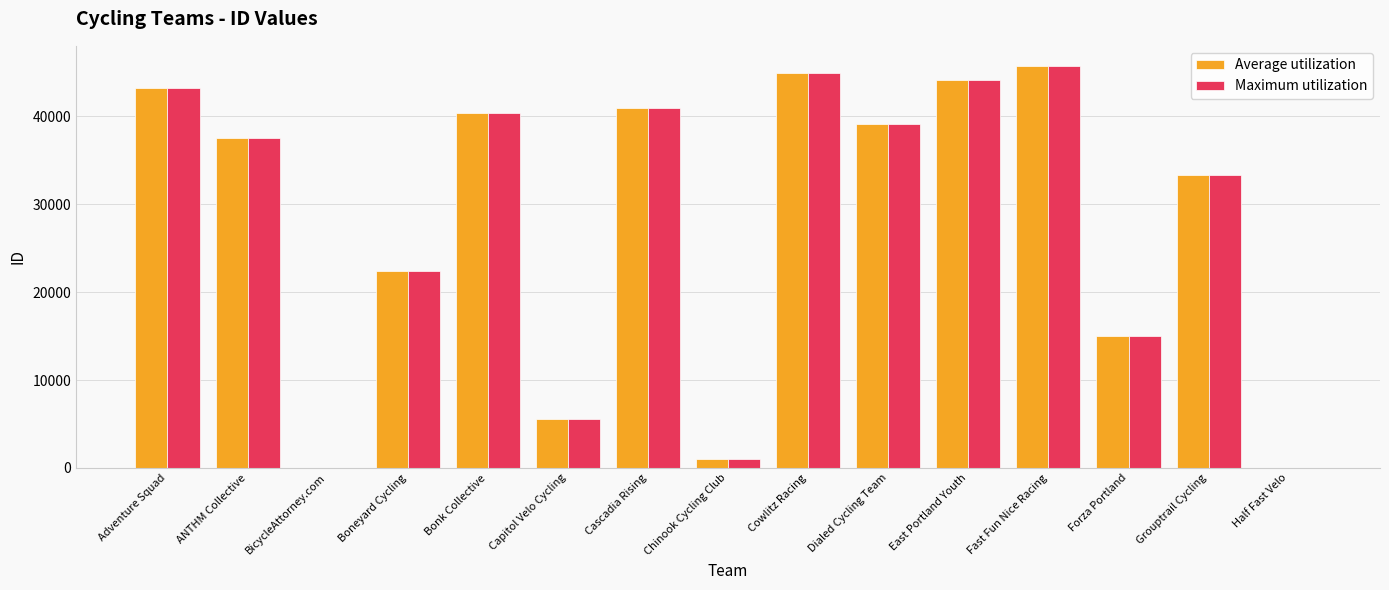

What is the total value across all series at Boneyard Cycling?

44870